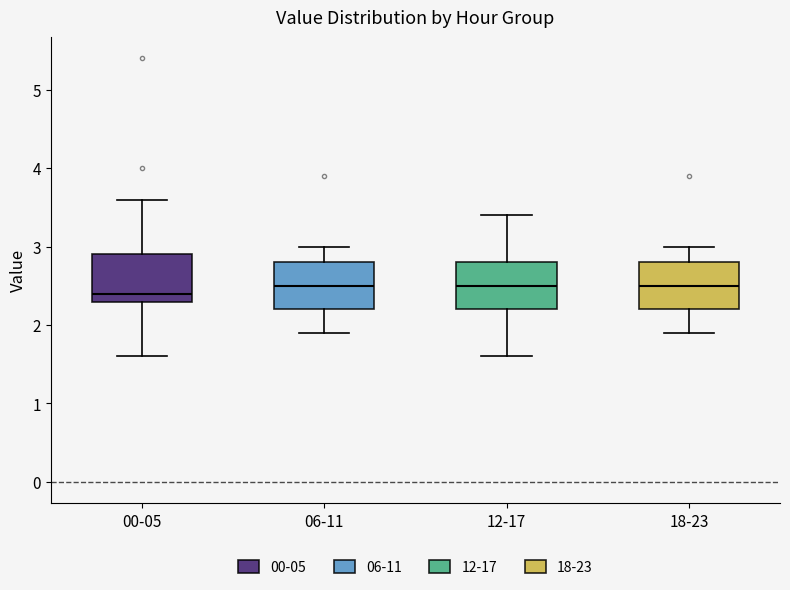

Reading left to right, transcribe this box plot: for each box, give where its median line is, the range the box spans, and where its two whiskers end, as read against the y-axis. The values are not printed on the chart, so give them approximately, as read against the axis.

00-05: median 2.4, box 2.3 to 2.9, whiskers 1.6 to 3.6
06-11: median 2.5, box 2.2 to 2.8, whiskers 1.9 to 3.0
12-17: median 2.5, box 2.2 to 2.8, whiskers 1.6 to 3.4
18-23: median 2.5, box 2.2 to 2.8, whiskers 1.9 to 3.0